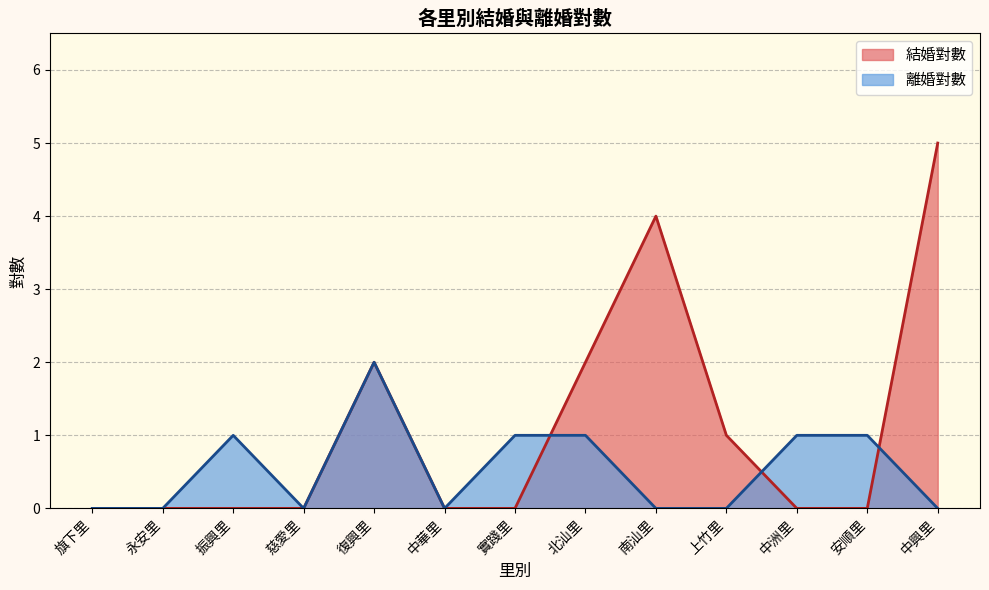

What is the average value of the 結婚對數 series?

1